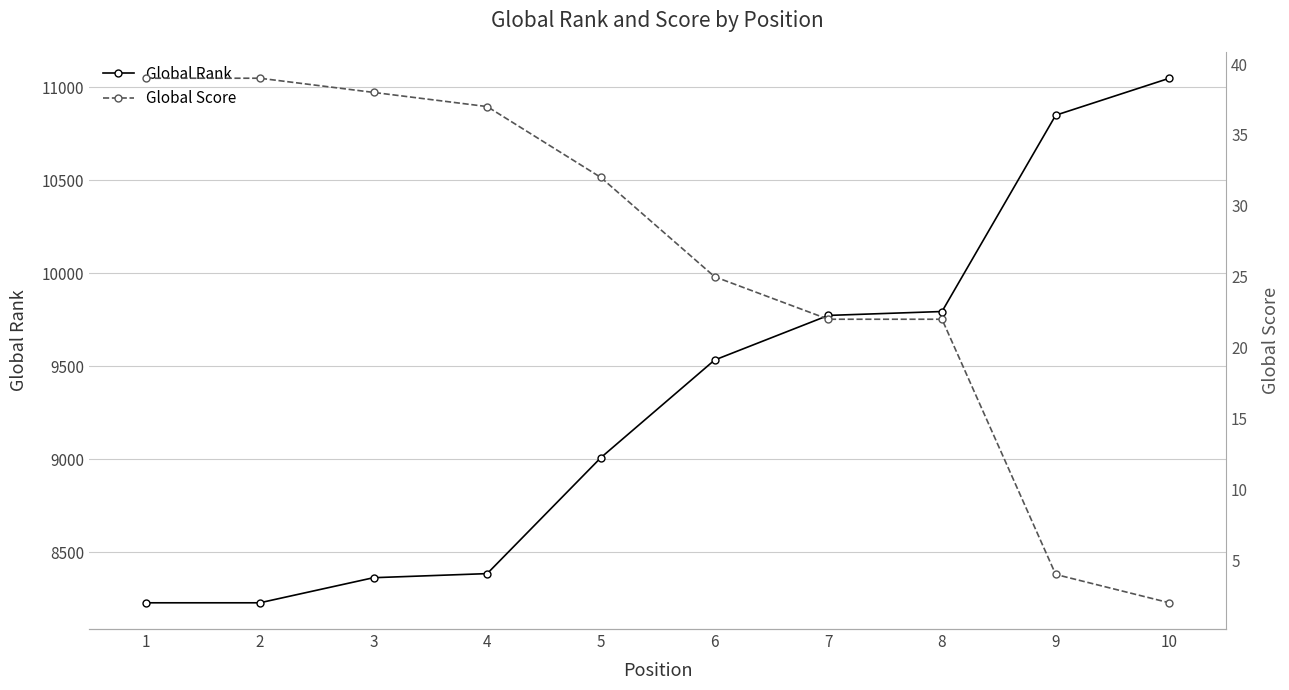

How many lines are shown in the chart?

2